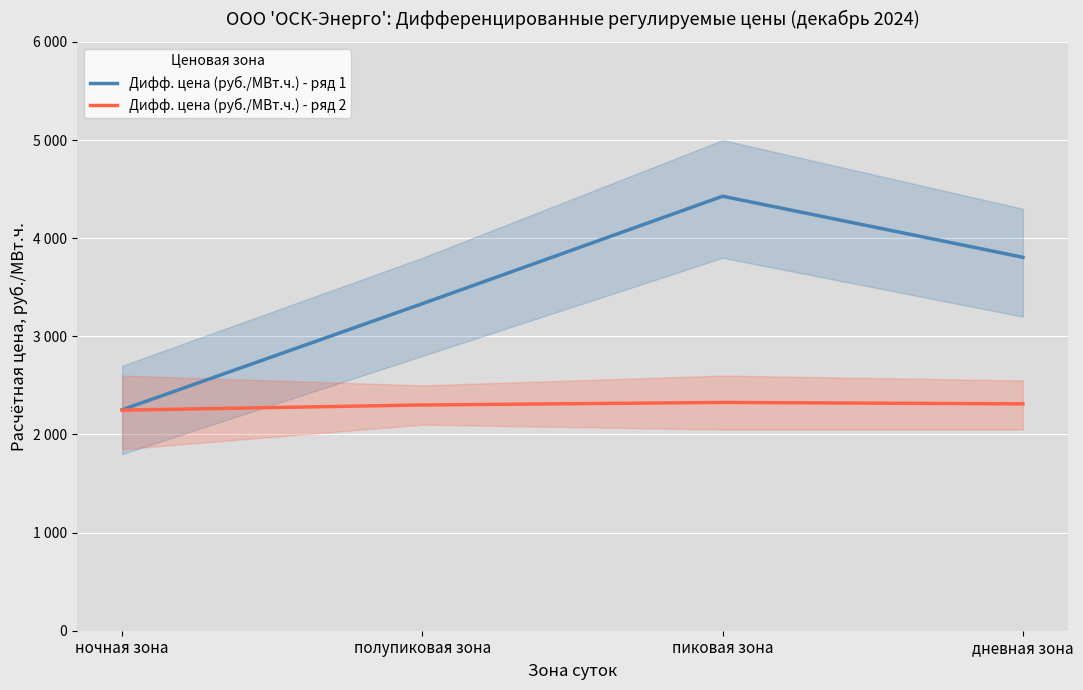

Count the number of data series in this chart.

2